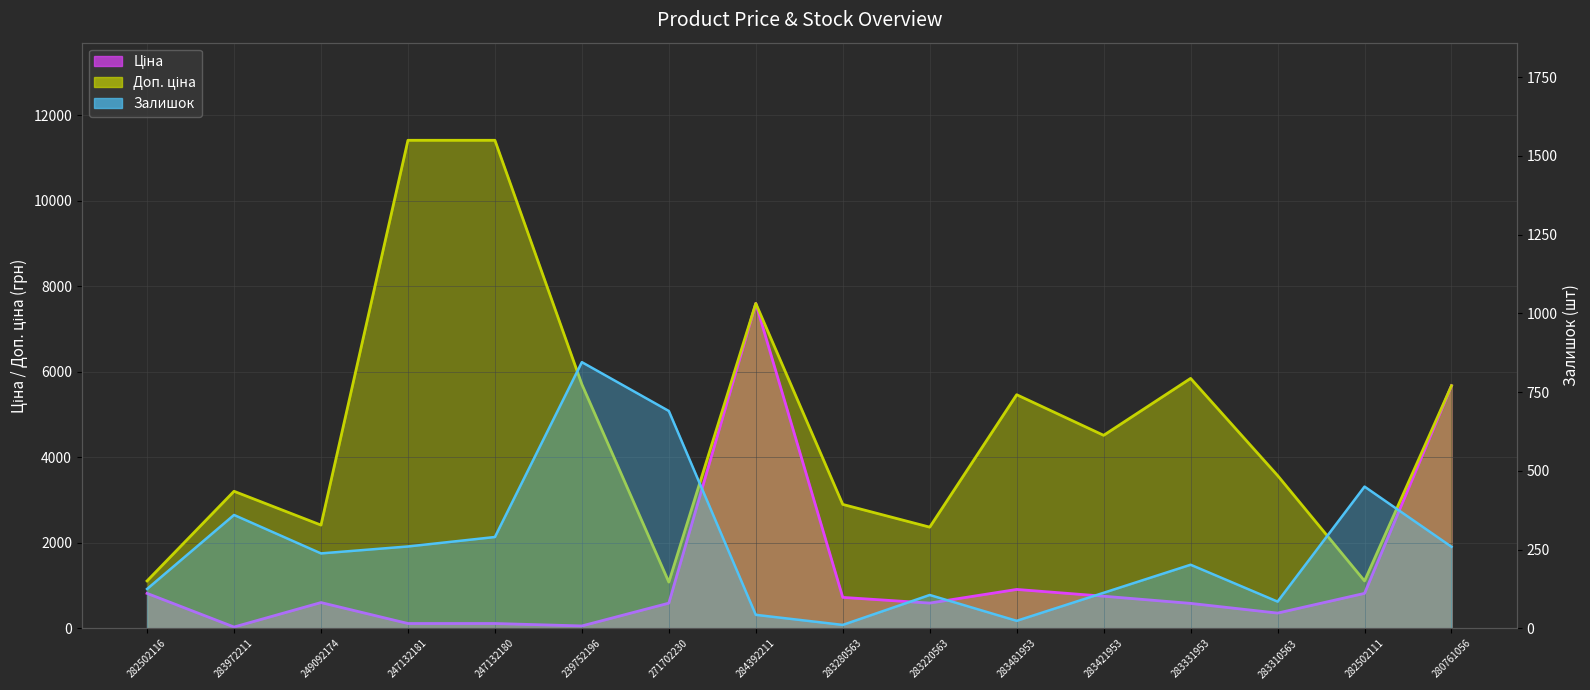

What is the greatest value displayed?

11410.0